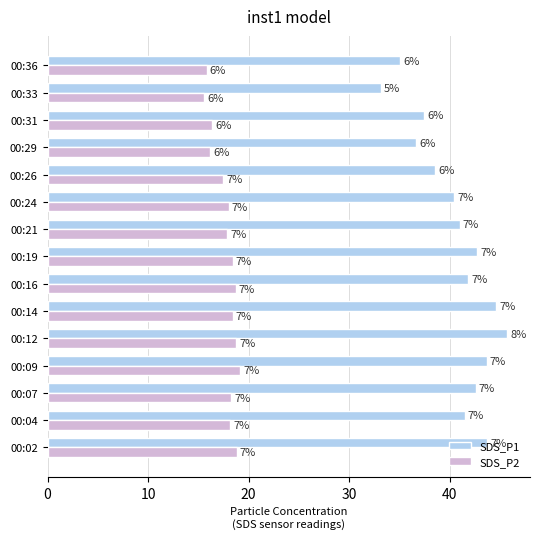

What are all the series names shown in the legend?

SDS_P1, SDS_P2